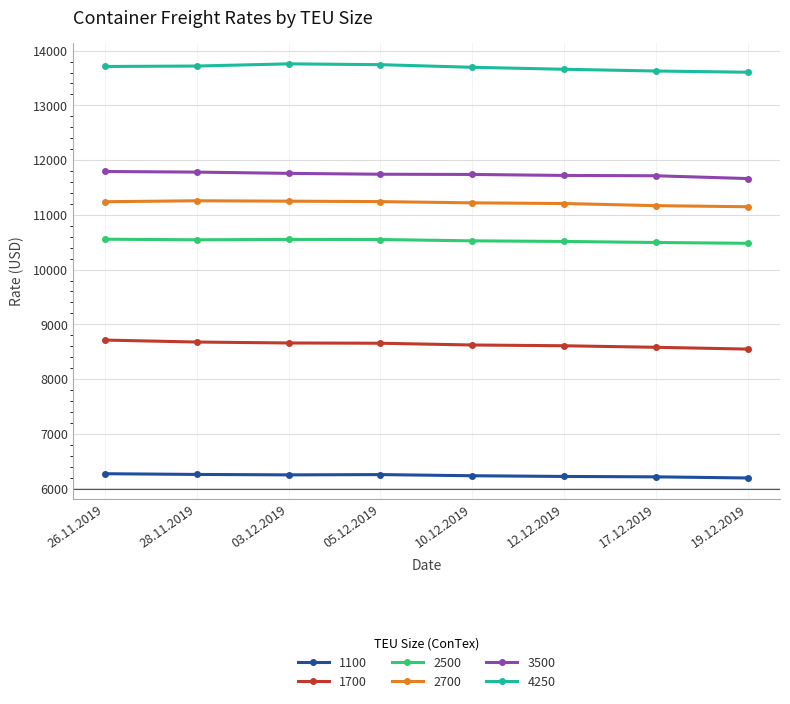

What are all the series names shown in the legend?

1100, 1700, 2500, 2700, 3500, 4250